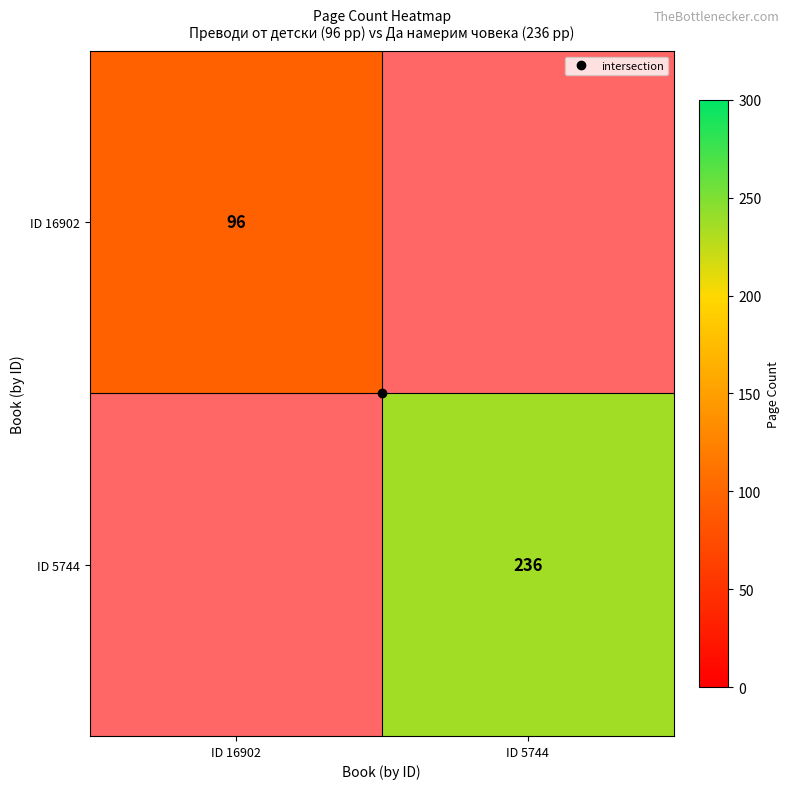

Rank the categories by ID 16902 value from highest to lowest.

ID 16902, ID 5744